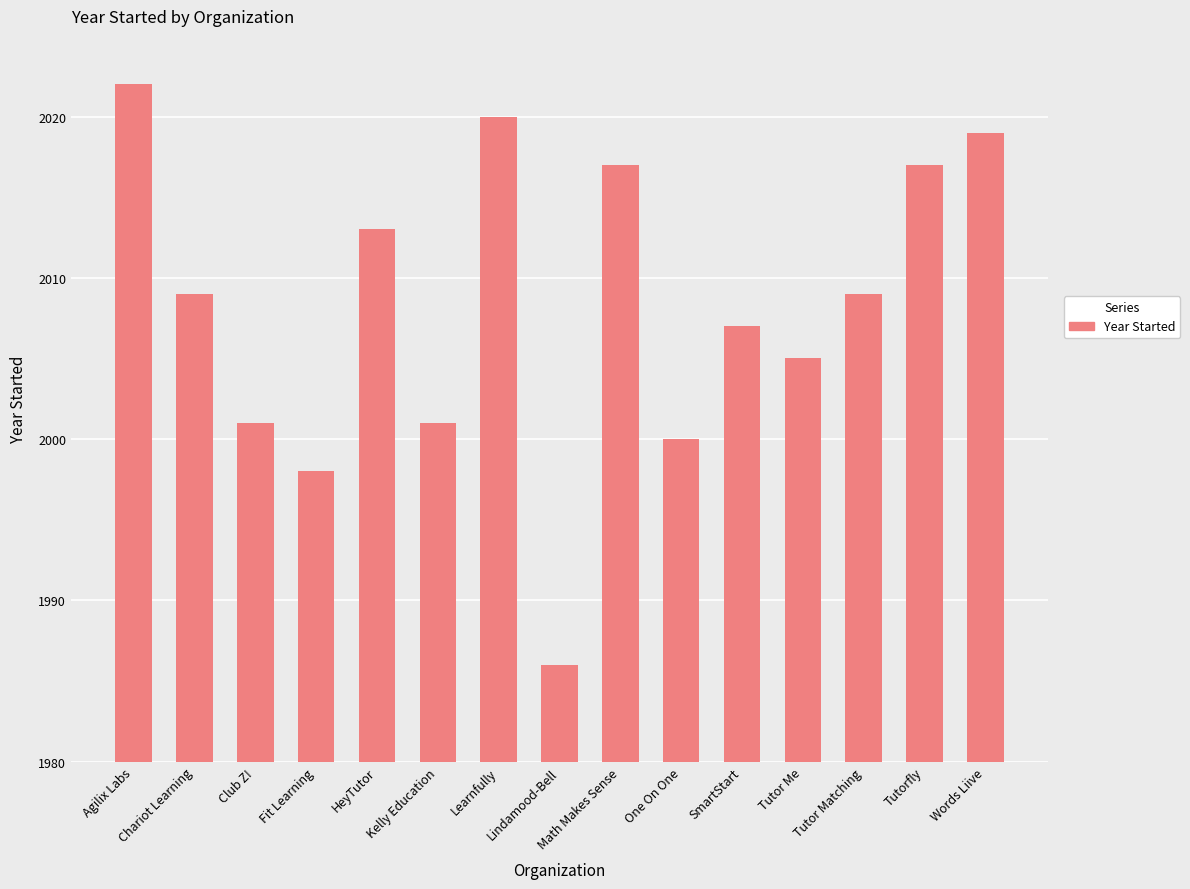

Approximately how many times larger is the value at Agilix Labs compared to Chariot Learning?

1.0